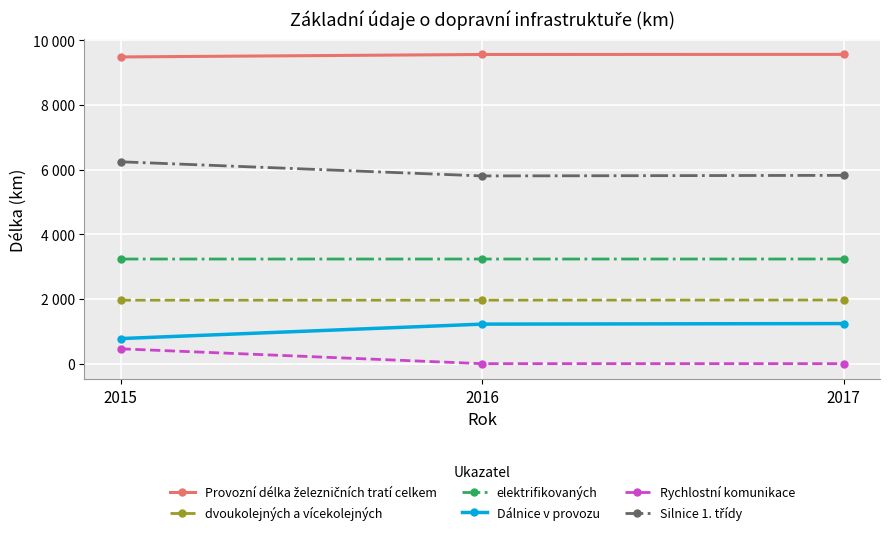

Reading right to left, list all the values displayed in this chart.

Provozní délka železničních tratí celkem: 2017=9567	2016=9564	2015=9488
dvoukolejných a vícekolejných: 2017=1970	2016=1965	2015=1964
elektrifikovaných: 2017=3237	2016=3236	2015=3236
Dálnice v provozu: 2017=1240	2016=1223	2015=776
Rychlostní komunikace: 2017=0	2016=0	2015=459
Silnice 1. třídy: 2017=5825	2016=5807	2015=6245